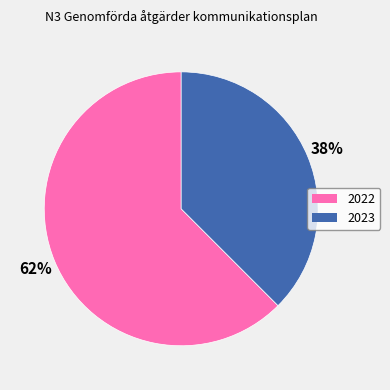

True or false: 2022 accounts for 62% of the total.

True